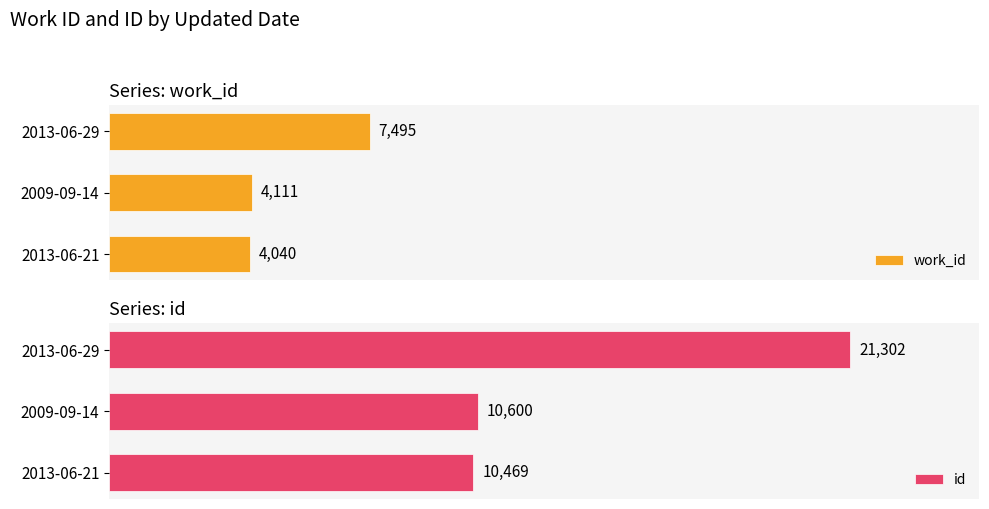

What is the sum of the work_id values at 2013-06-21 and 2013-06-29?

11535